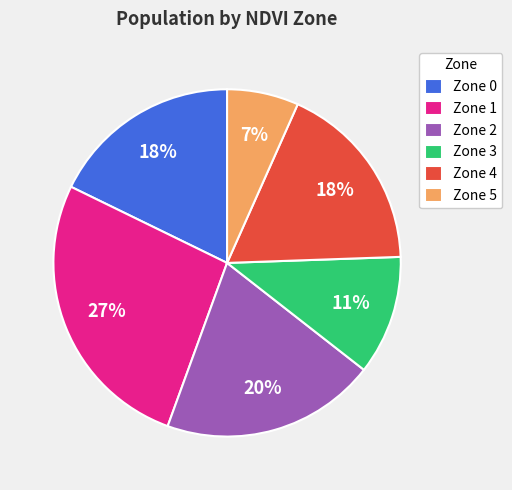

Do Zone 0 and Zone 5 together represent more than half of the pie?

No